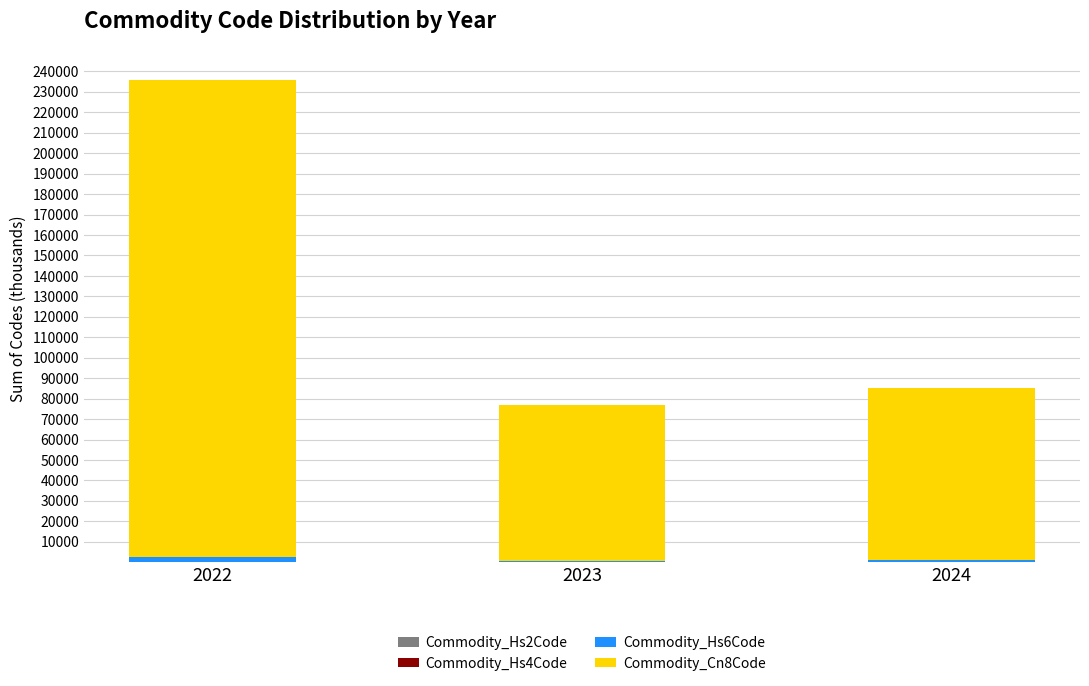

At which category is the sum across all series the highest?

2022